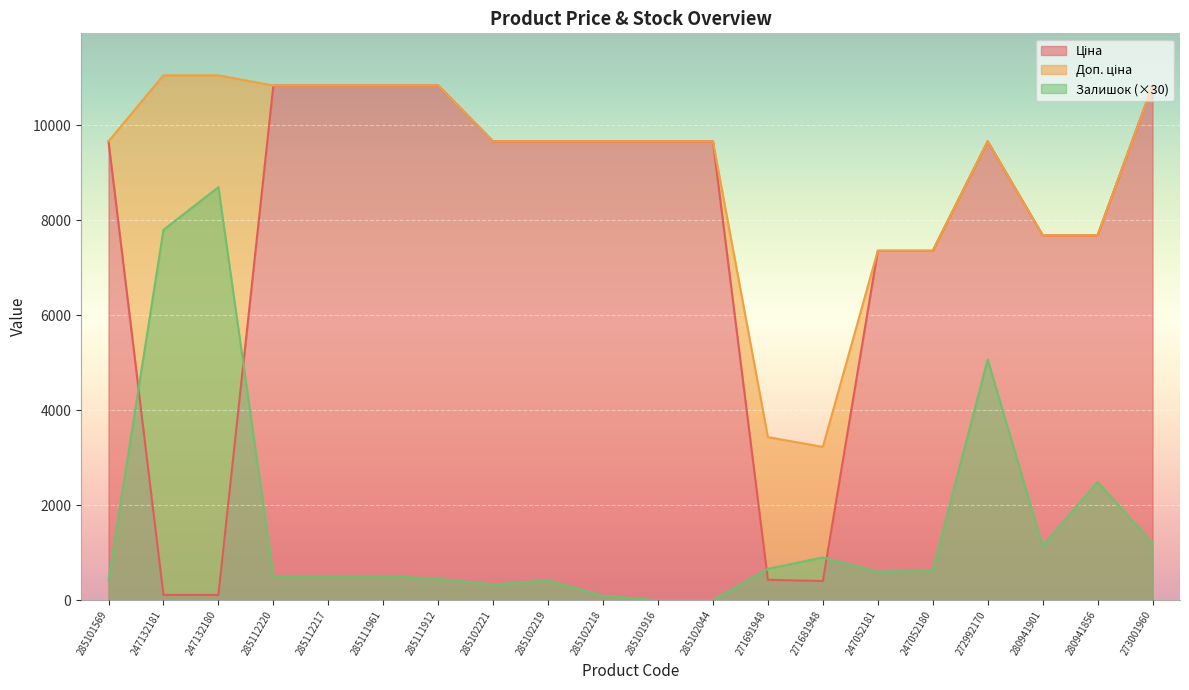

What is the sum of all Ціна values?

153003.5